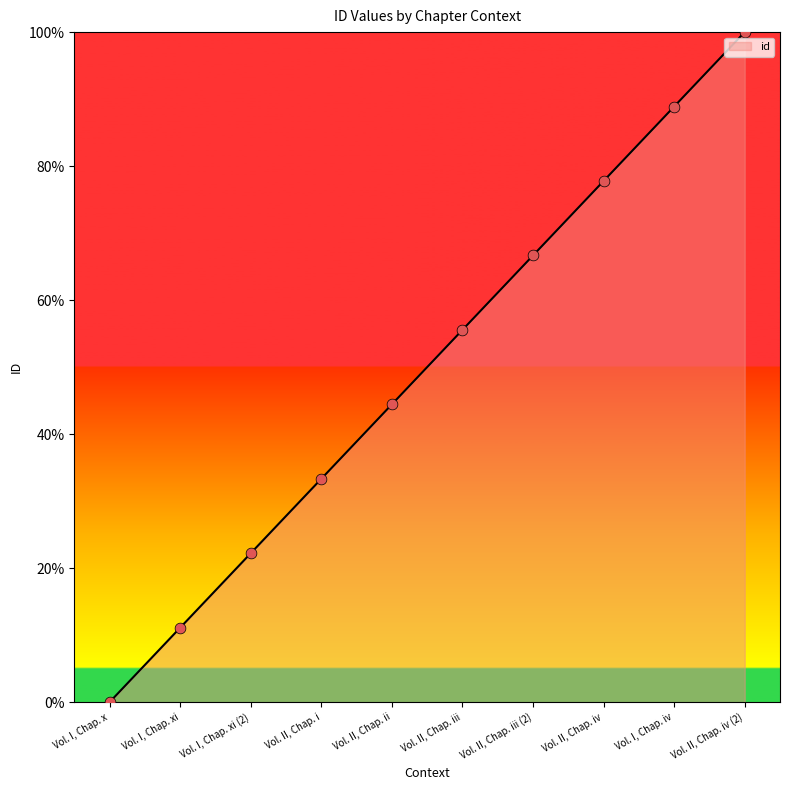

What is the ratio of the value at Vol. II, Chap. iii (2) to the value at Vol. II, Chap. iv (2)?

0.7